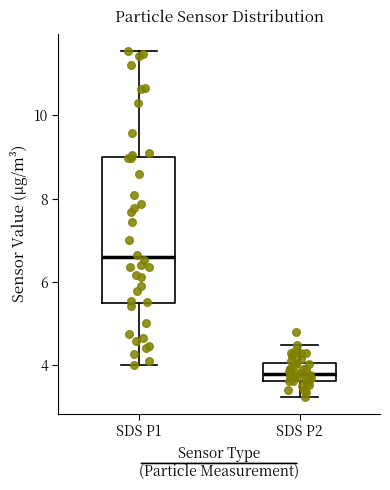

Reading left to right, read every box against the y-axis: the position of its median line, the range the box covers, and the ends of its whiskers. The values are not printed on the chart, so give them approximately, as read against the axis.

SDS P1: median 6.6, box 5.6 to 9.0, whiskers 4.0 to 11.6
SDS P2: median 3.8, box 3.6 to 4.0, whiskers 3.2 to 4.6